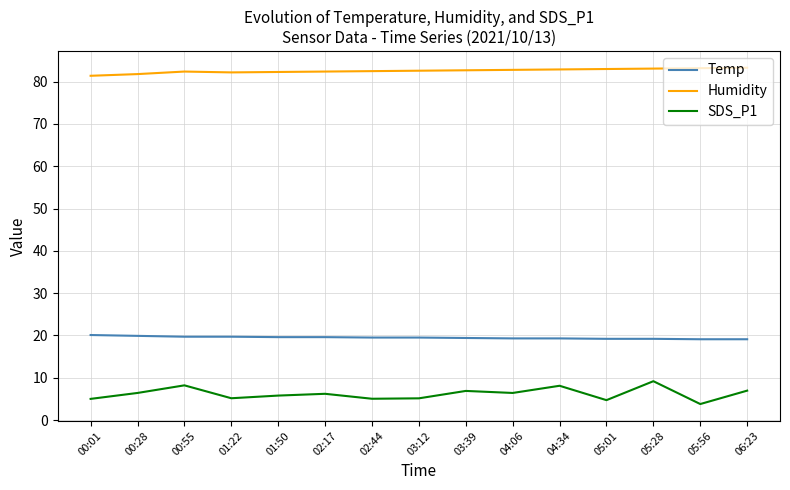

What is the spread (max minus min) of values at 04:06?

76.4